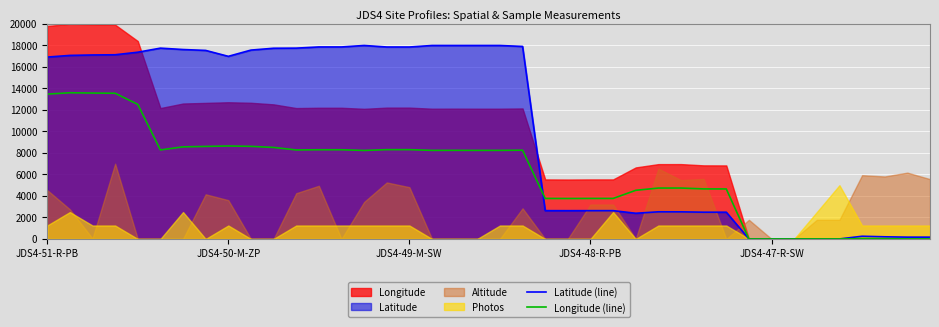

Where is the first local maximum for Latitude (line)?

5